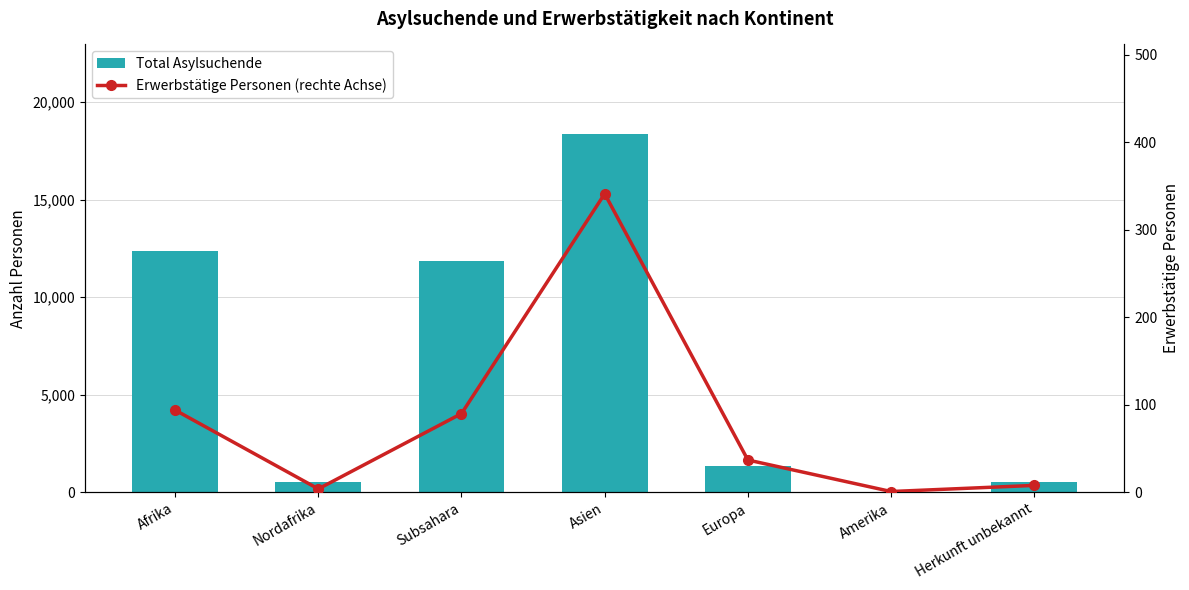

Reading left to right, what are all the values shown in this chart?

Total Asylsuchende: Afrika=12393	Nordafrika=519	Subsahara=11874	Asien=18362	Europa=1347	Amerika=43	Herkunft unbekannt=550
Erwerbstätige Personen (rechte Achse): Afrika=94	Nordafrika=4	Subsahara=90	Asien=341	Europa=37	Amerika=1	Herkunft unbekannt=8